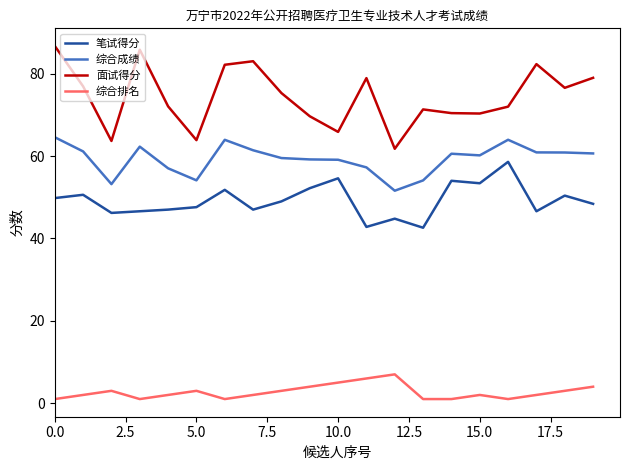

Which series has the widest spread of values?

面试得分